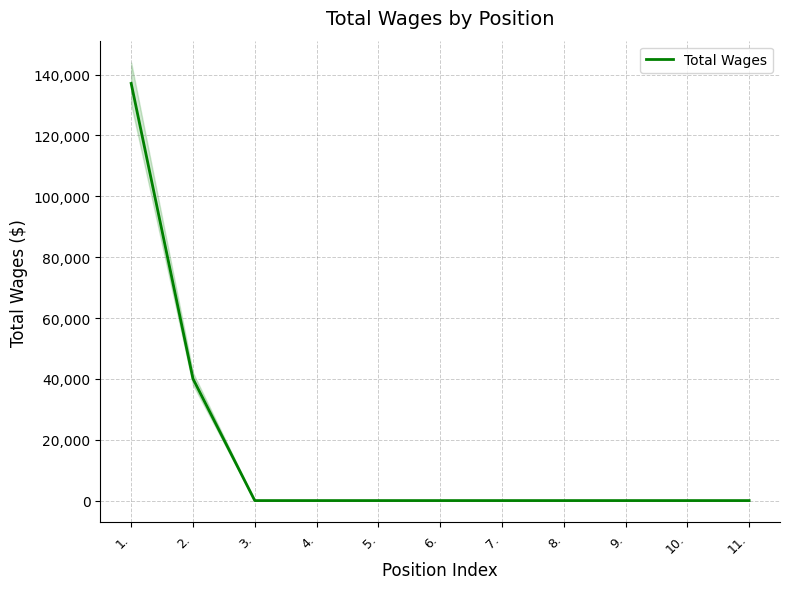

Count the number of values greater than 0.

2